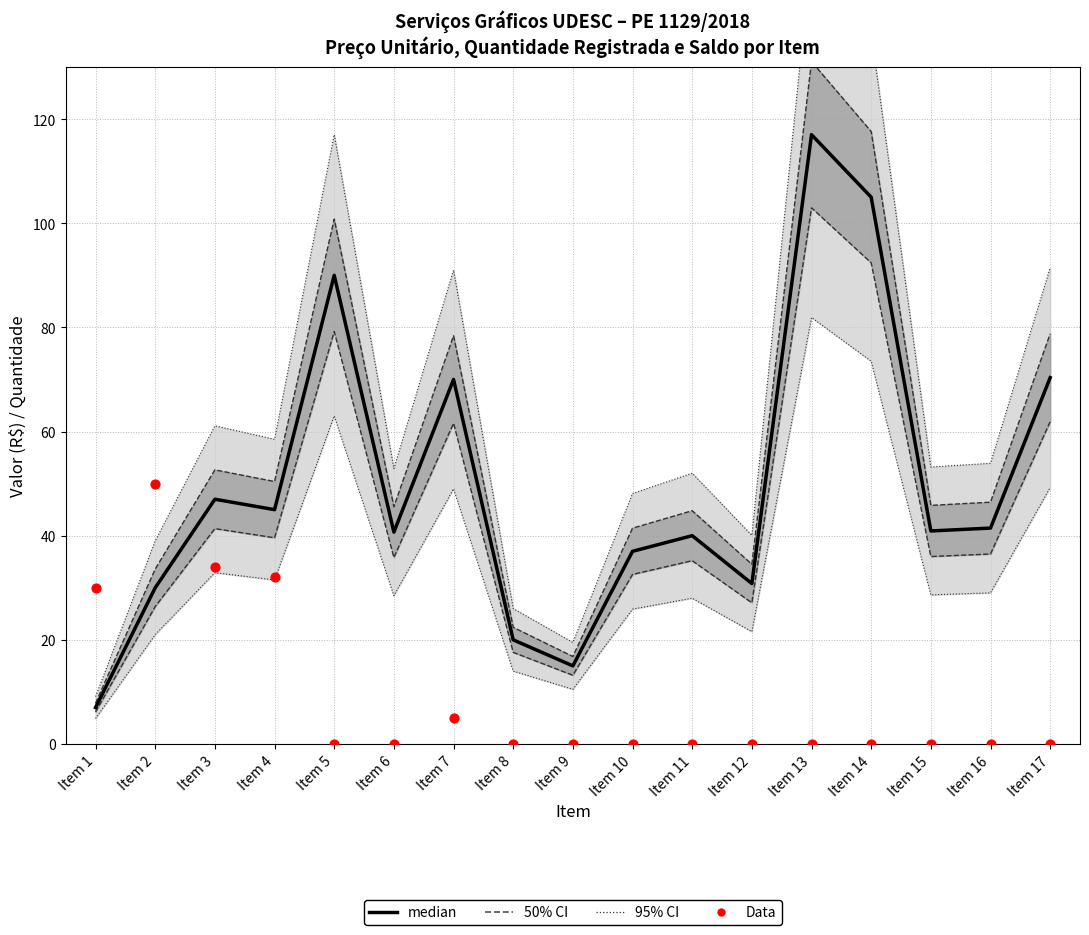

At which category is the sum across all series the highest?

Item 13